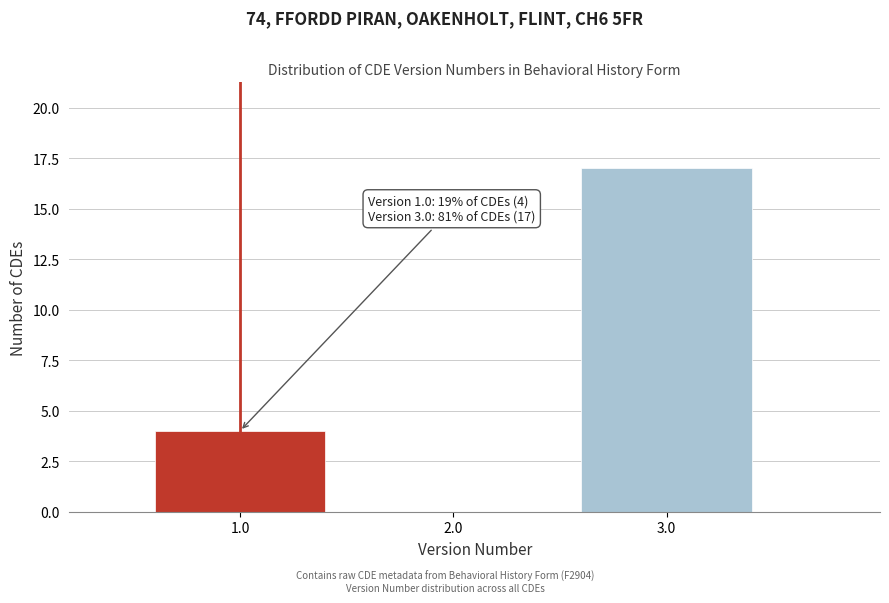

Reading left to right, list all the values displayed in this chart.

1.0=4	2.0=0	3.0=17